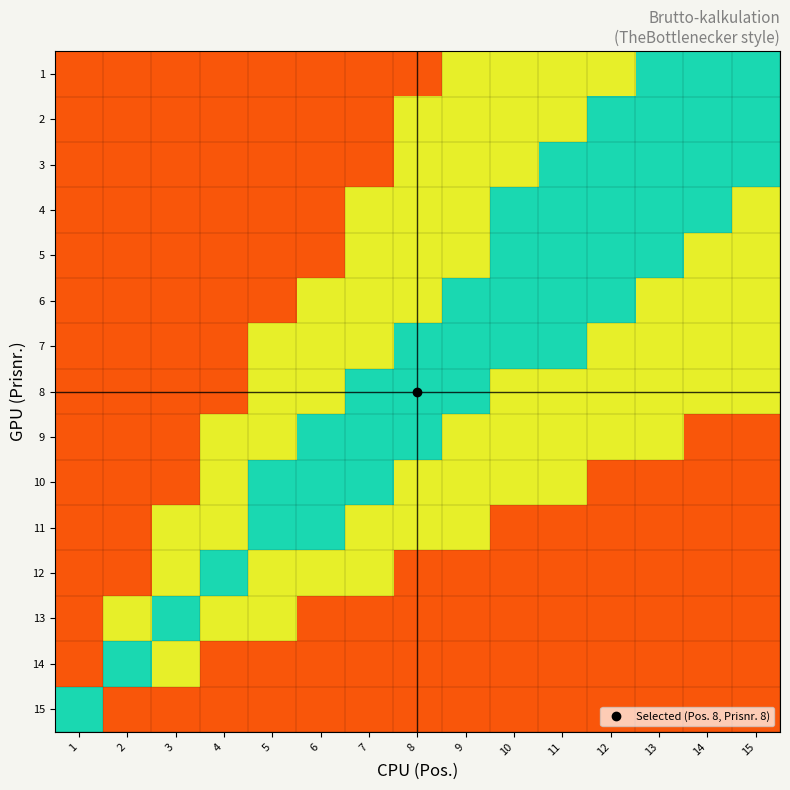

Reading left to right, transcribe all the data shown in this chart.

1: 1=0.9	2=0.9	3=0.9	4=0.9	5=0.9	6=0.9	7=0.9	8=0.9	9=0.7	10=0.7	11=0.7	12=0.7	13=0.5	14=0.5	15=0.5
2: 1=0.9	2=0.9	3=0.9	4=0.9	5=0.9	6=0.9	7=0.9	8=0.7	9=0.7	10=0.7	11=0.7	12=0.5	13=0.5	14=0.5	15=0.5
3: 1=0.9	2=0.9	3=0.9	4=0.9	5=0.9	6=0.9	7=0.9	8=0.7	9=0.7	10=0.7	11=0.5	12=0.5	13=0.5	14=0.5	15=0.5
4: 1=0.9	2=0.9	3=0.9	4=0.9	5=0.9	6=0.9	7=0.7	8=0.7	9=0.7	10=0.5	11=0.5	12=0.5	13=0.5	14=0.5	15=0.3
5: 1=0.9	2=0.9	3=0.9	4=0.9	5=0.9	6=0.9	7=0.7	8=0.7	9=0.7	10=0.5	11=0.5	12=0.5	13=0.5	14=0.3	15=0.3
6: 1=0.9	2=0.9	3=0.9	4=0.9	5=0.9	6=0.7	7=0.7	8=0.7	9=0.5	10=0.5	11=0.5	12=0.5	13=0.3	14=0.3	15=0.3
7: 1=0.9	2=0.9	3=0.9	4=0.9	5=0.7	6=0.7	7=0.7	8=0.5	9=0.5	10=0.5	11=0.5	12=0.3	13=0.3	14=0.3	15=0.3
8: 1=0.9	2=0.9	3=0.9	4=0.9	5=0.7	6=0.7	7=0.5	8=0.5	9=0.5	10=0.3	11=0.3	12=0.3	13=0.3	14=0.3	15=0.3
9: 1=0.9	2=0.9	3=0.9	4=0.7	5=0.7	6=0.5	7=0.5	8=0.5	9=0.3	10=0.3	11=0.3	12=0.3	13=0.3	14=0.1	15=0.1
10: 1=0.9	2=0.9	3=0.9	4=0.7	5=0.5	6=0.5	7=0.5	8=0.3	9=0.3	10=0.3	11=0.3	12=0.1	13=0.1	14=0.1	15=0.1
11: 1=0.9	2=0.9	3=0.7	4=0.7	5=0.5	6=0.5	7=0.3	8=0.3	9=0.3	10=0.1	11=0.1	12=0.1	13=0.1	14=0.1	15=0.1
12: 1=0.9	2=0.9	3=0.7	4=0.5	5=0.3	6=0.3	7=0.3	8=0.1	9=0.1	10=0.1	11=0.1	12=0.1	13=0.1	14=0.1	15=0.1
13: 1=0.9	2=0.7	3=0.5	4=0.3	5=0.3	6=0.1	7=0.1	8=0.1	9=0.1	10=0.1	11=0.1	12=0.1	13=0.1	14=0.1	15=0.1
14: 1=0.9	2=0.5	3=0.3	4=0.1	5=0.1	6=0.1	7=0.1	8=0.1	9=0.1	10=0.1	11=0.1	12=0.1	13=0.1	14=0.1	15=0.1
15: 1=0.5	2=0.1	3=0.1	4=0.1	5=0.1	6=0.1	7=0.1	8=0.1	9=0.1	10=0.1	11=0.1	12=0.1	13=0.1	14=0.1	15=0.1